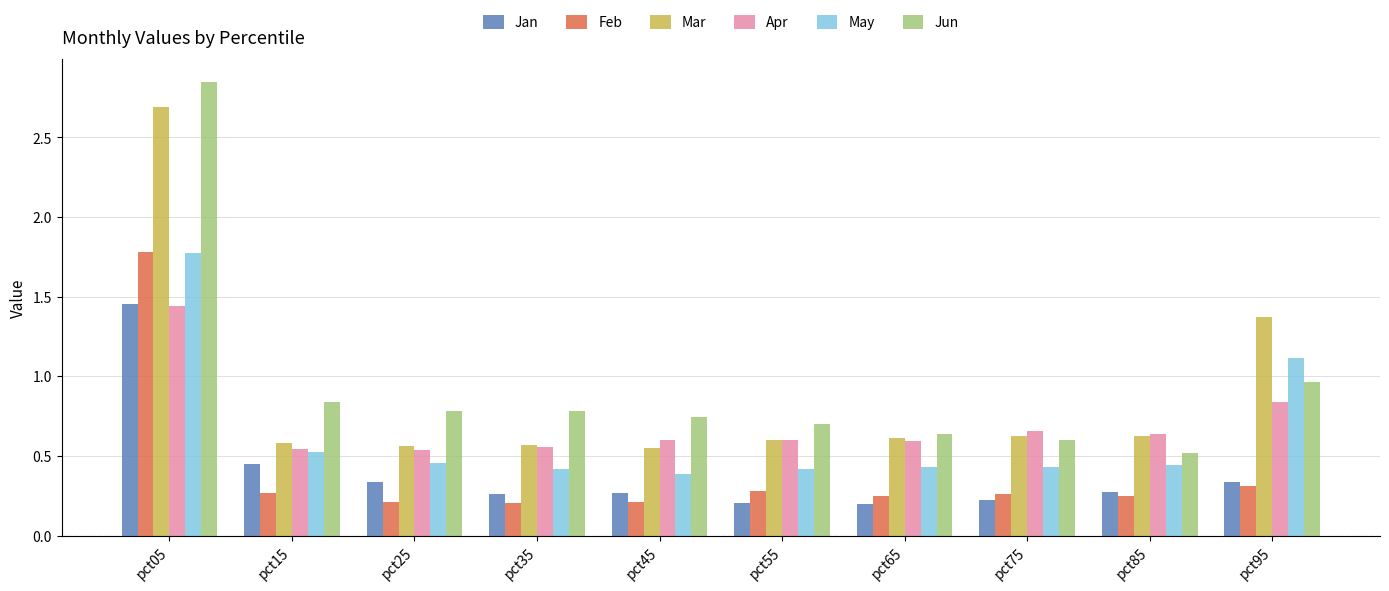

How many groups of bars are there?

10